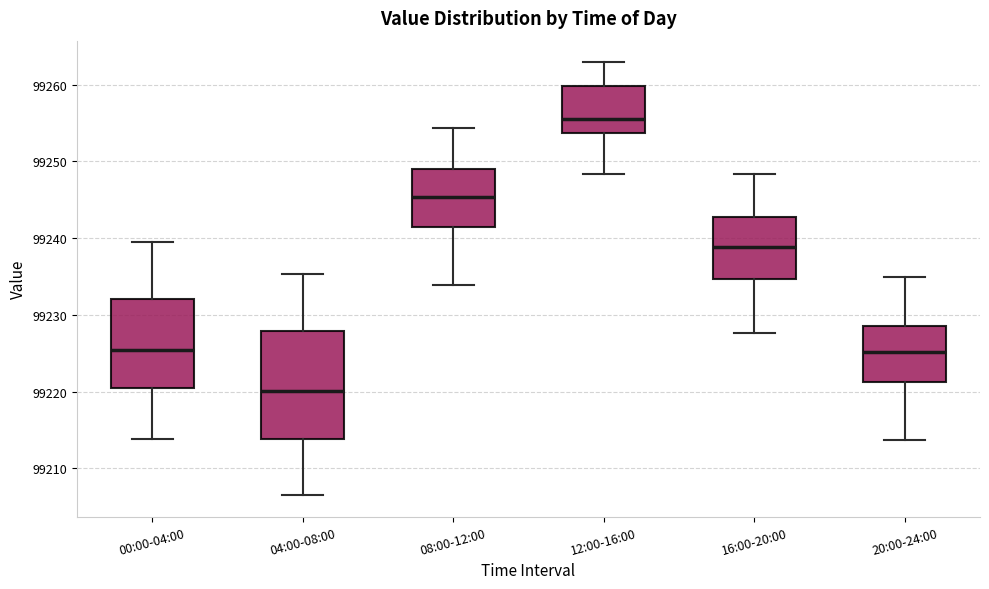

Which box's median line is the lowest?

04:00-08:00